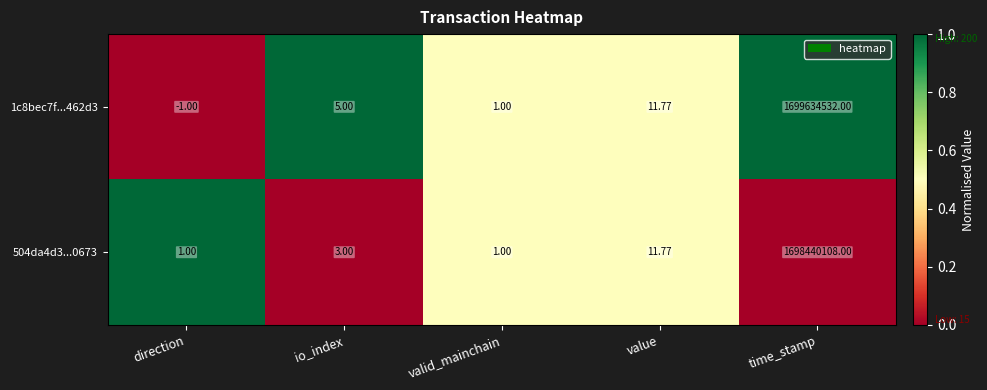

At which label is 504da4d3...0673 closest to 849220054?

value